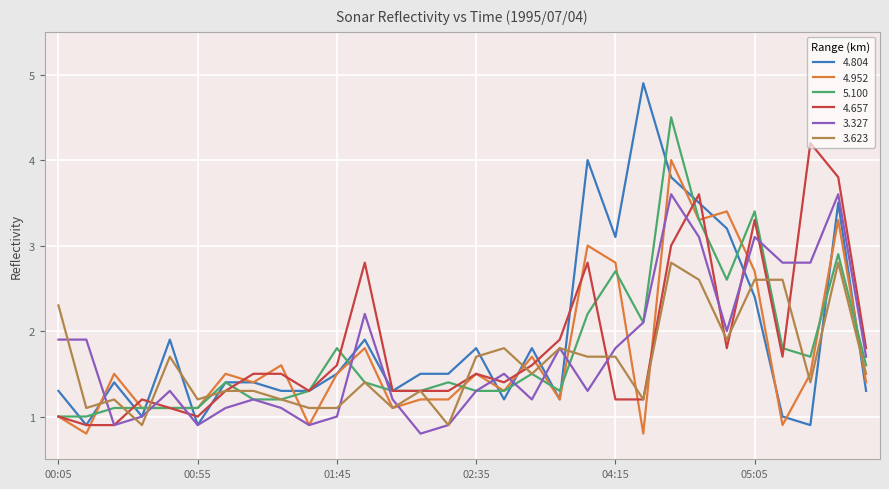

What is the minimum value shown in the chart?

0.8